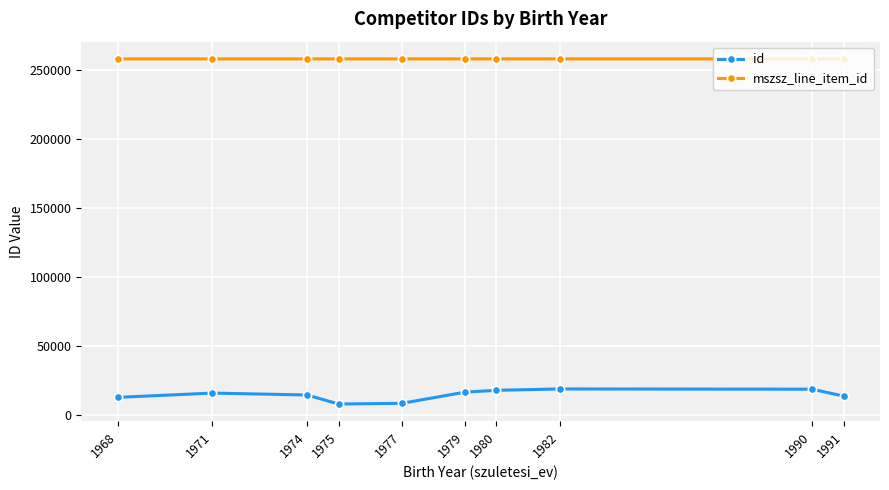

What are all the series names shown in the legend?

id, mszsz_line_item_id